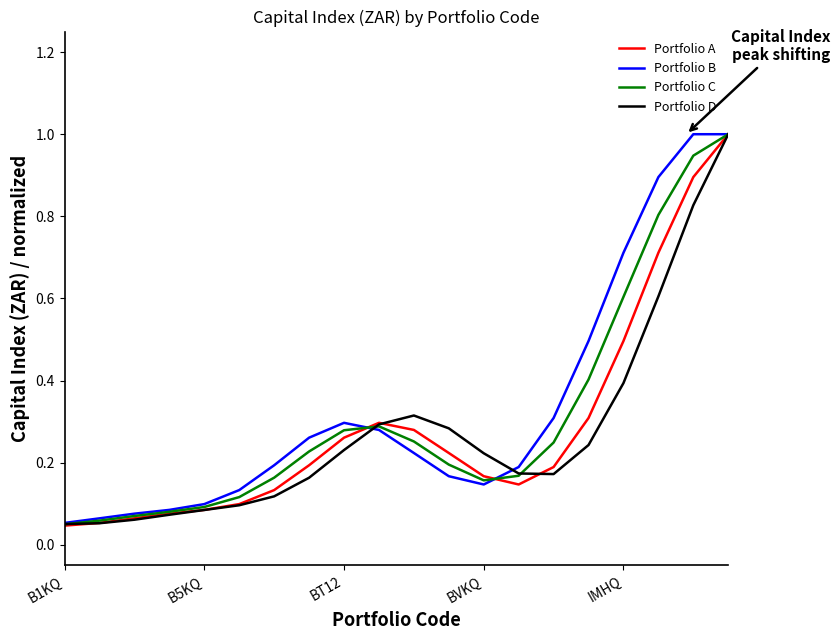

What is the maximum value shown in the chart?

1.0